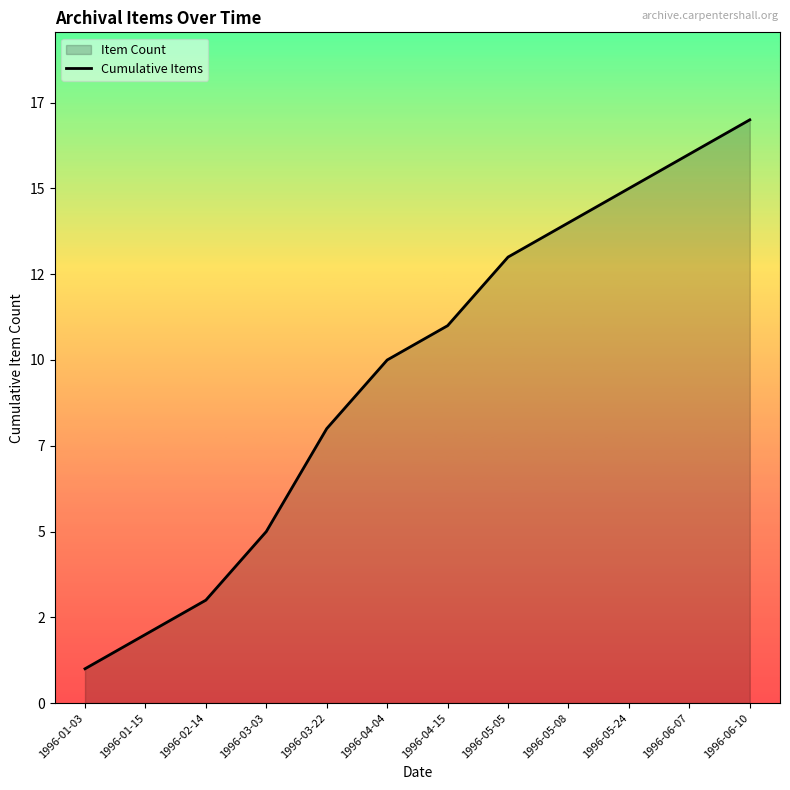

The chart shows a value of 0 at 1996-01-03. True or false?

False